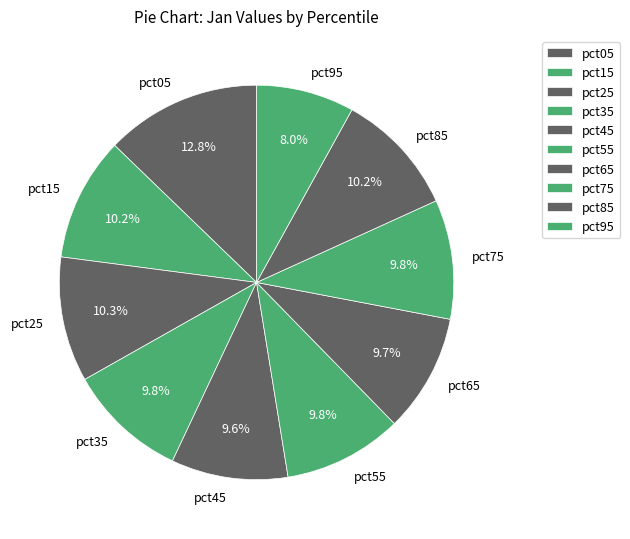

Does any single category account for the majority?

No